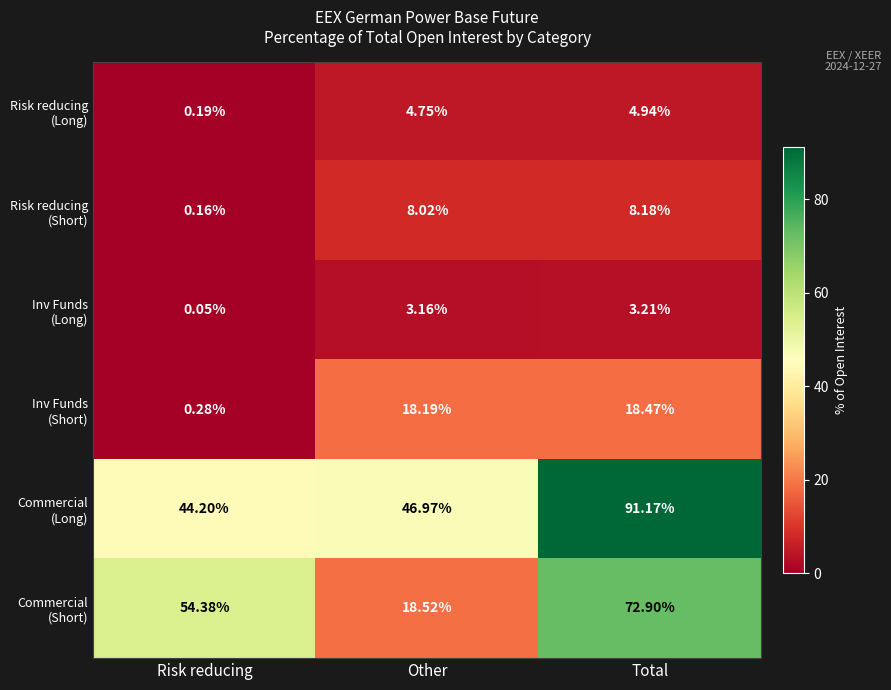

At which category does the chart reach its minimum across all series?

Risk reducing